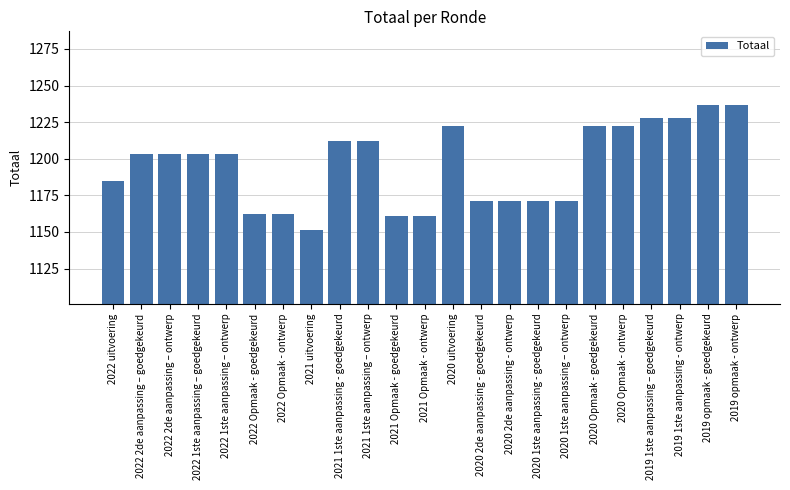

How many bars are there in total?

23